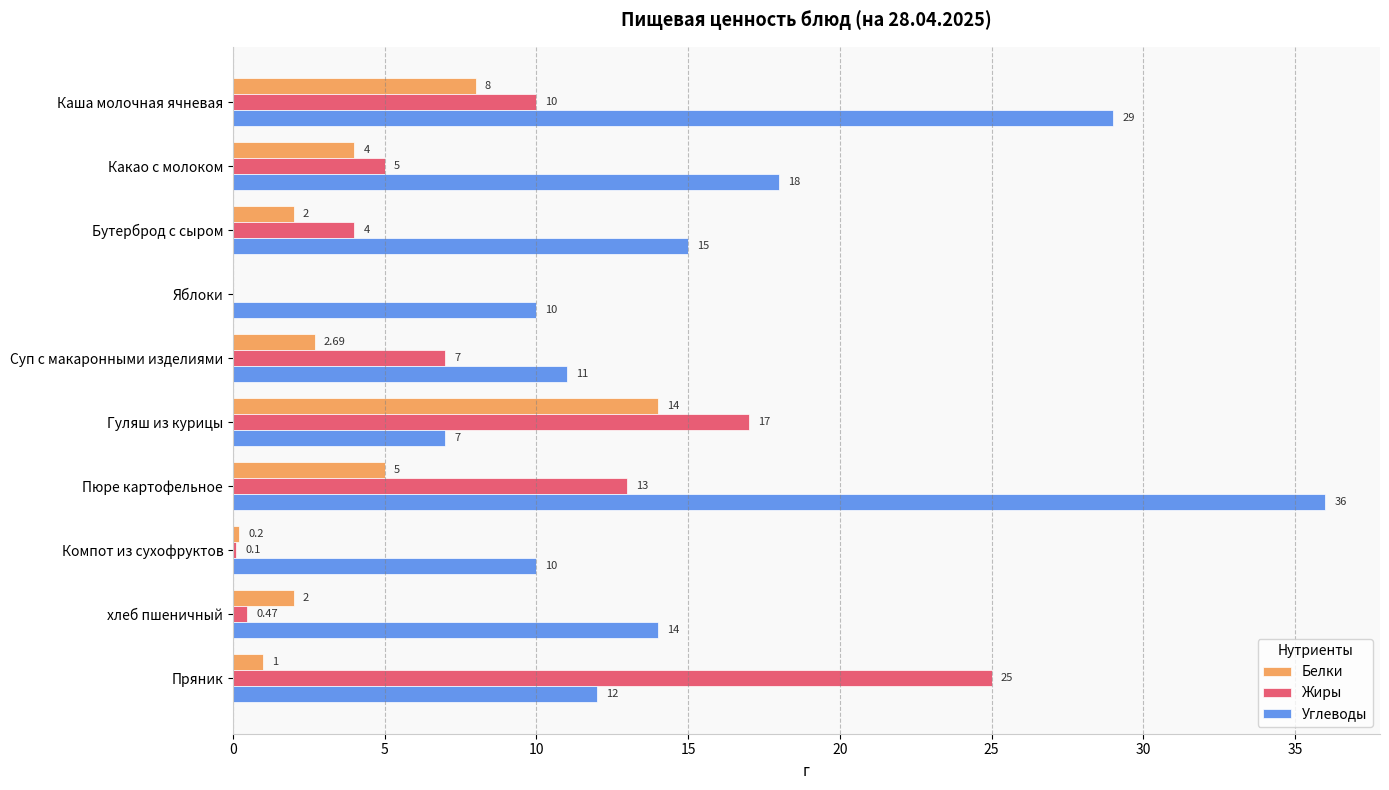

What is the sum of the Углеводы values at Пряник and Яблоки?

22.0